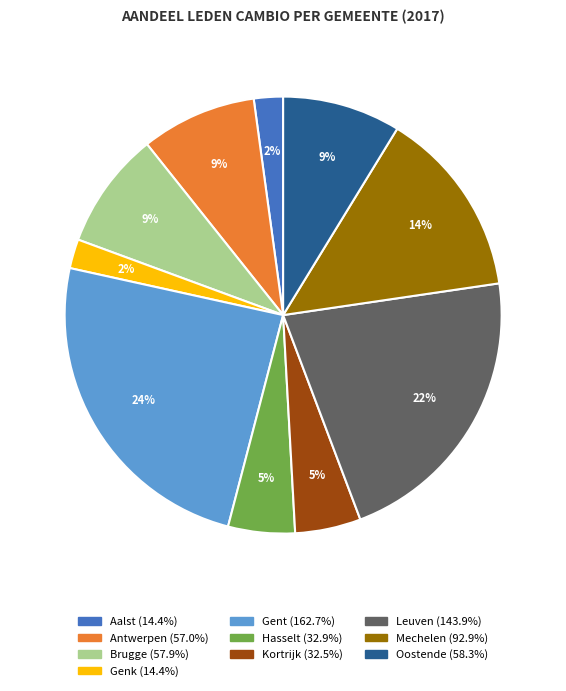

To the nearest percent, what is the combined percentage of Genk and Antwerpen?

11%